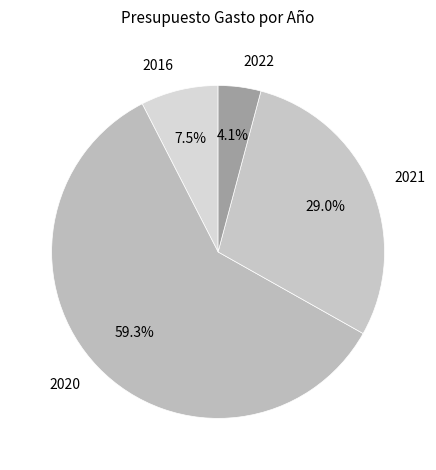

True or false: 2016 accounts for 13% of the total.

False